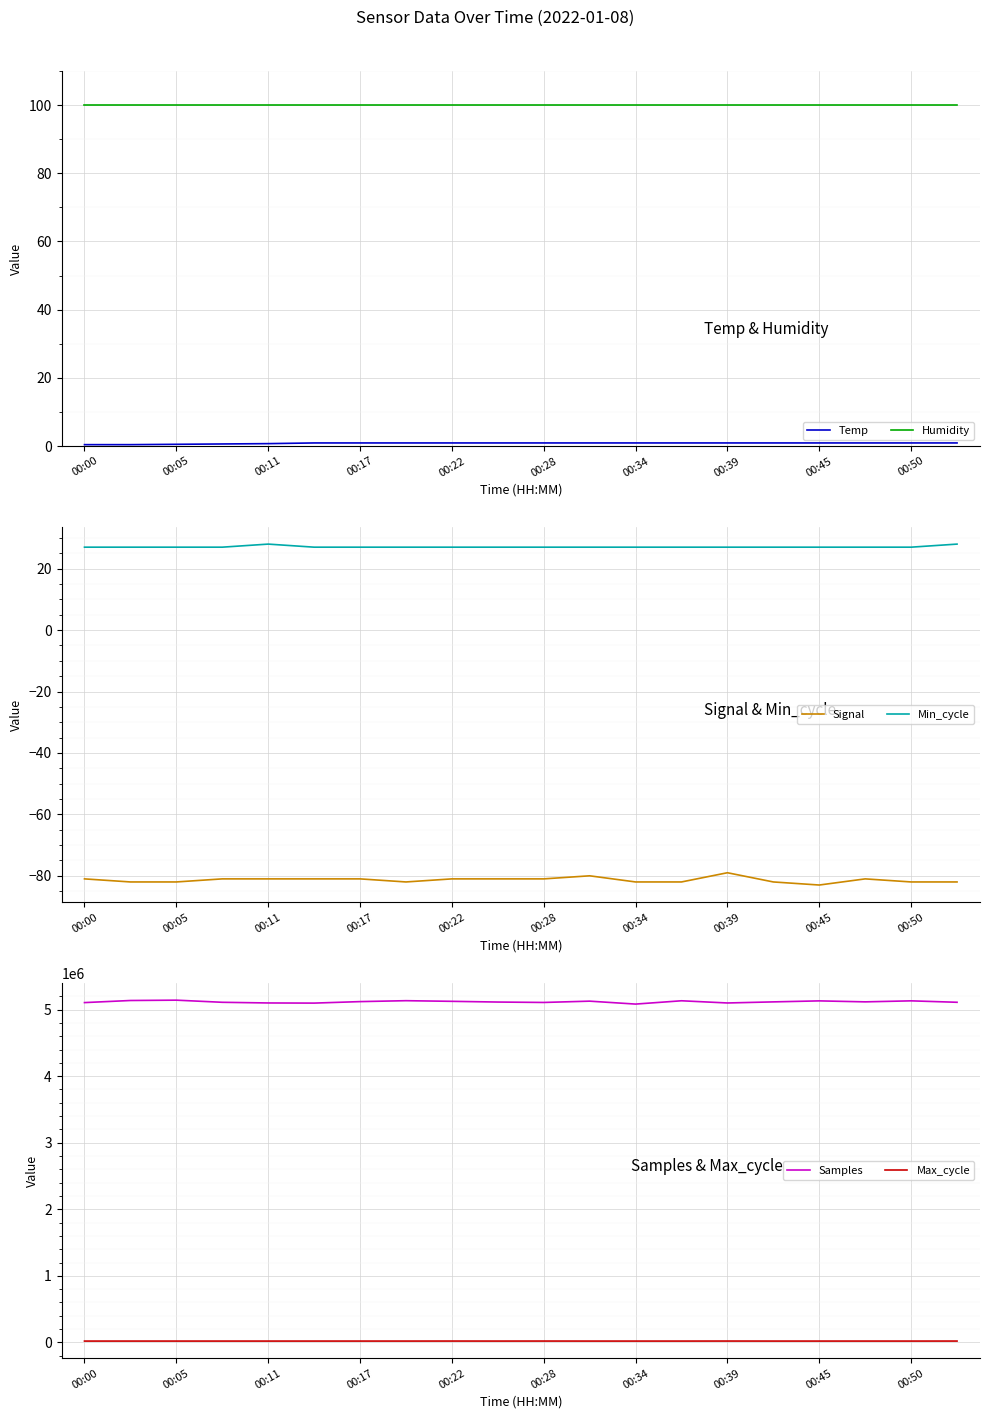

Is it true that Signal equals -82 at 00:50?

True